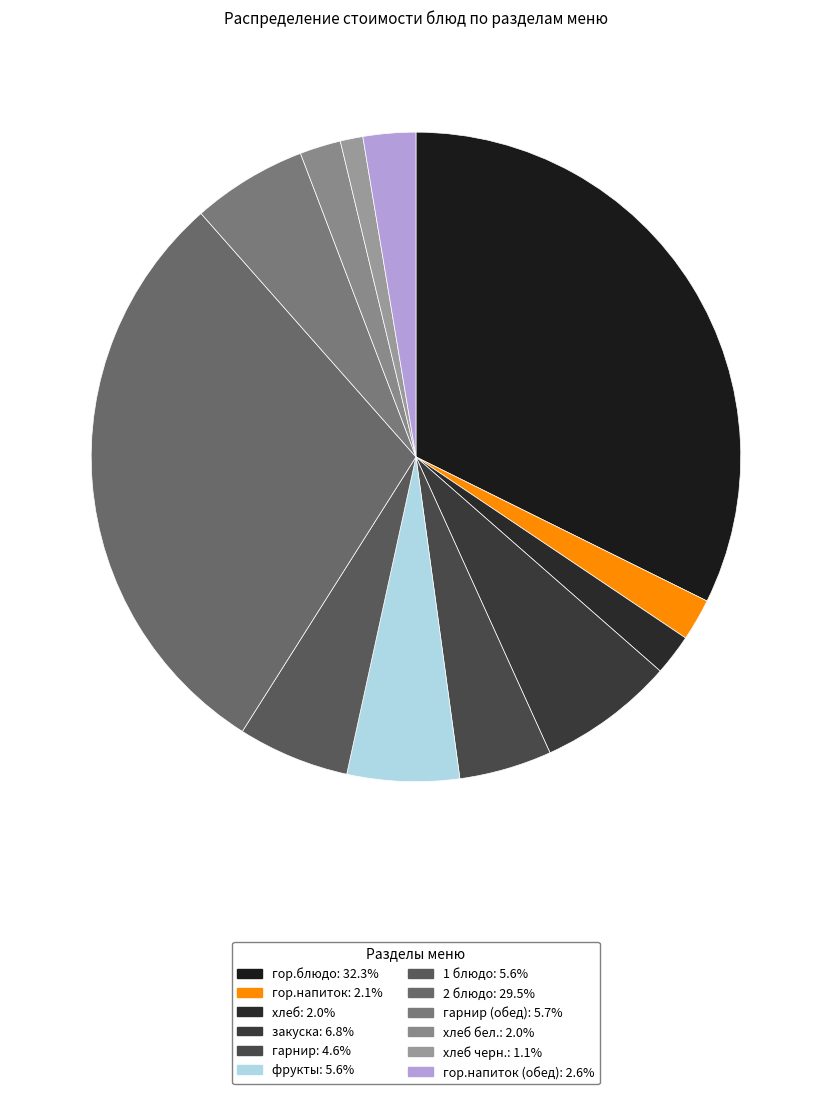

Rank the categories by value from highest to lowest.

гор.блюдо, 2 блюдо, закуска, гарнир (обед), фрукты, 1 блюдо, гарнир, гор.напиток (обед), гор.напиток, хлеб, хлеб бел., хлеб черн.